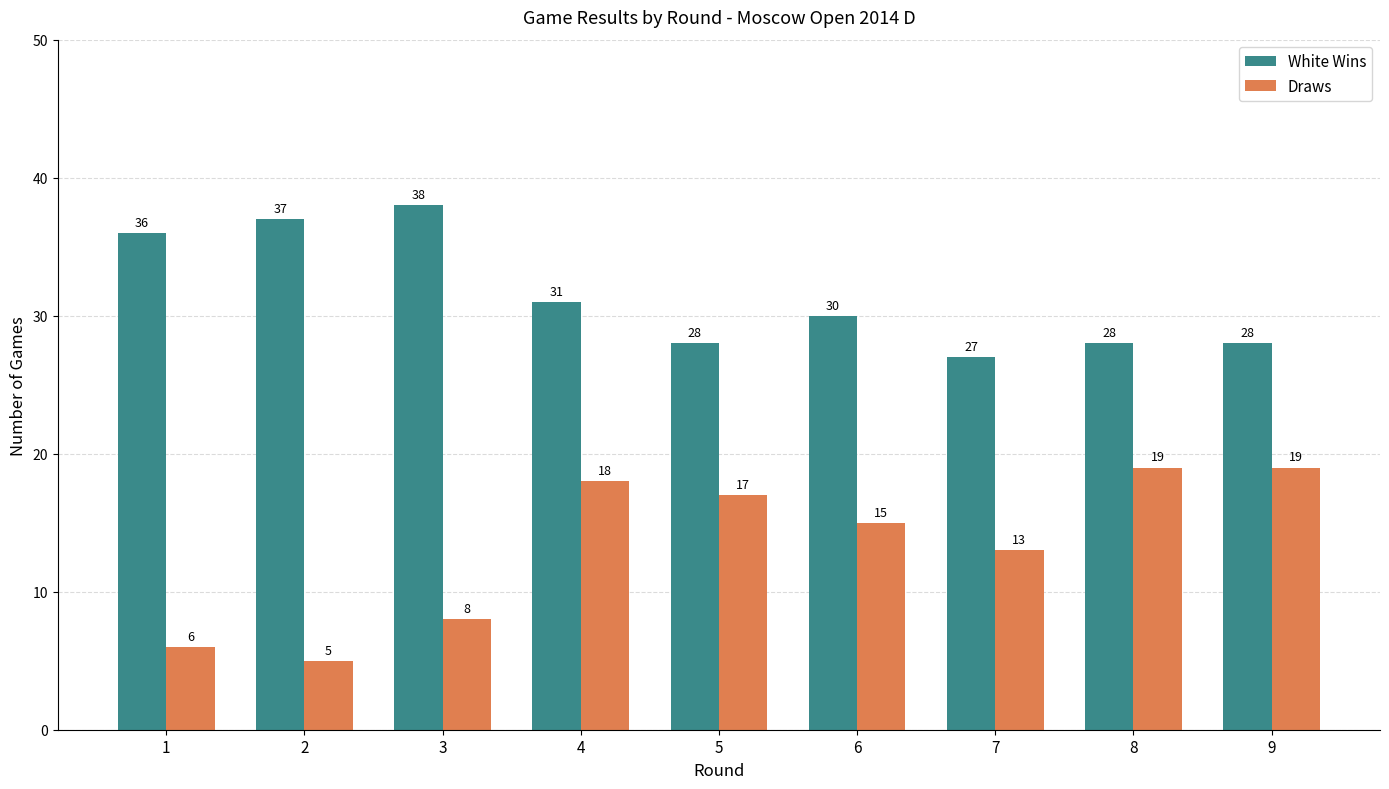

What is the difference between the Draws values at 8 and 4?

1